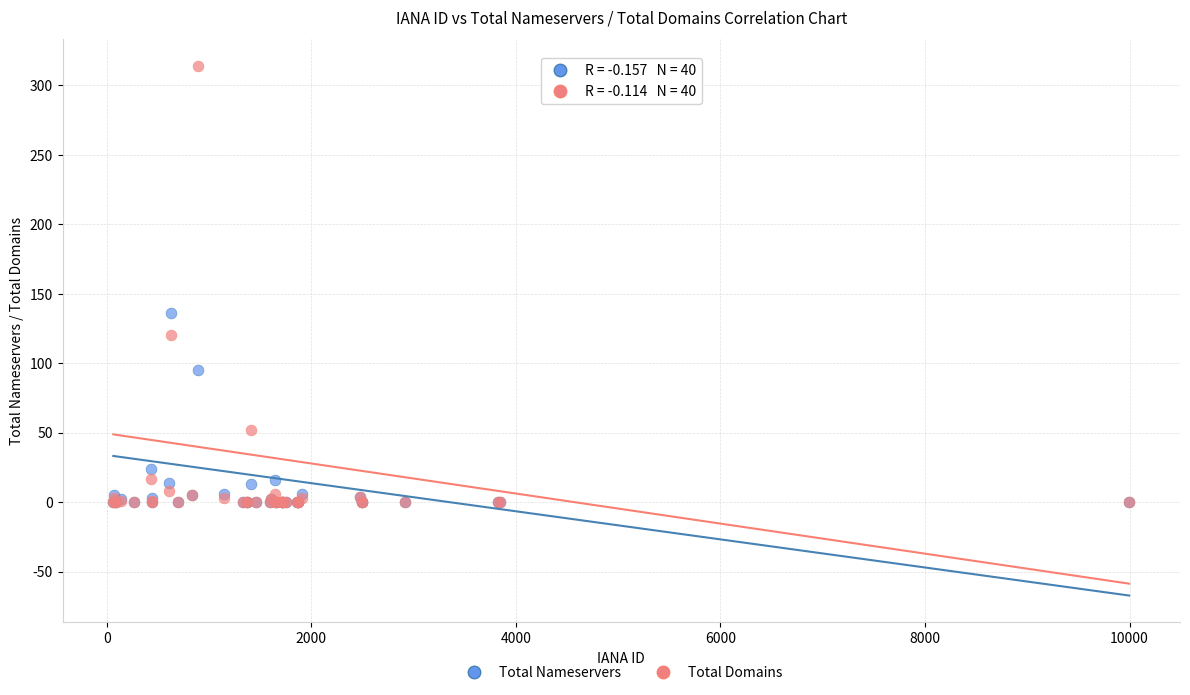

In the Total Nameservers series, what Y value is closest to 68?

95